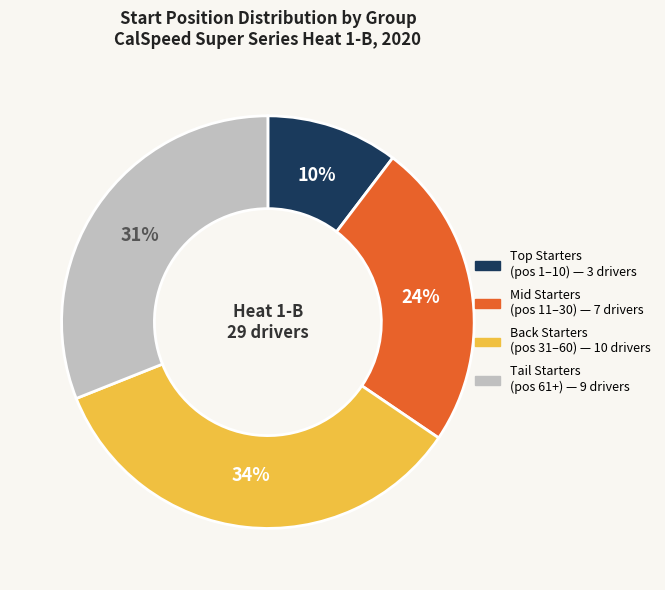

Is there any slice that represents more than half of the pie?

No